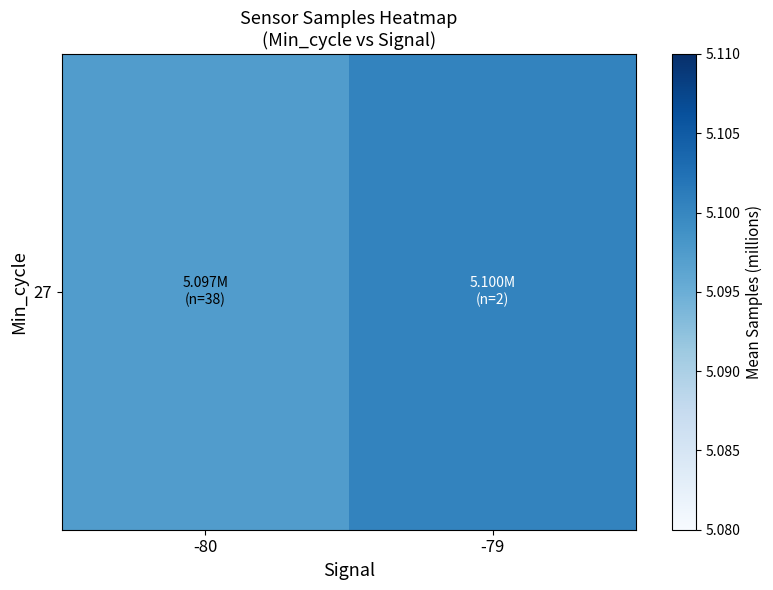

Reading right to left, what are all the values shown in this chart?

5.1	5.1